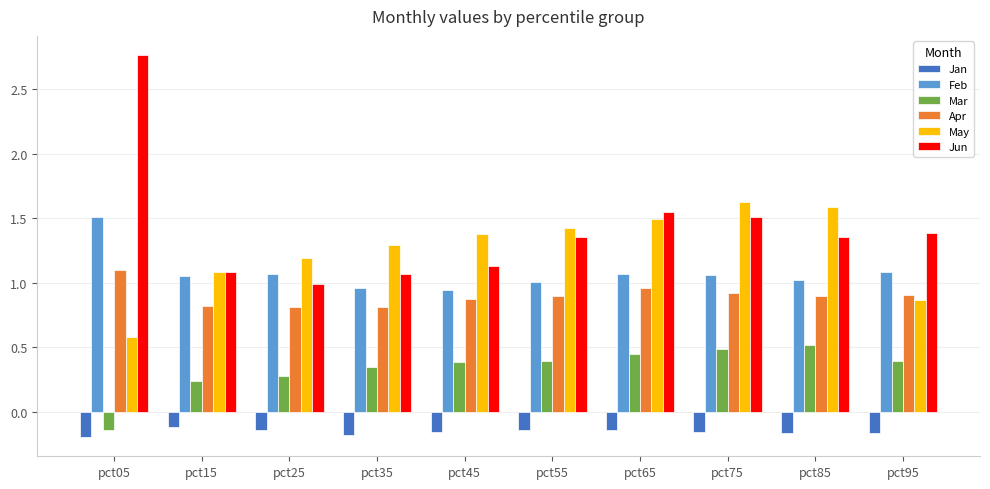

Which series has the largest range (max minus min)?

Jun